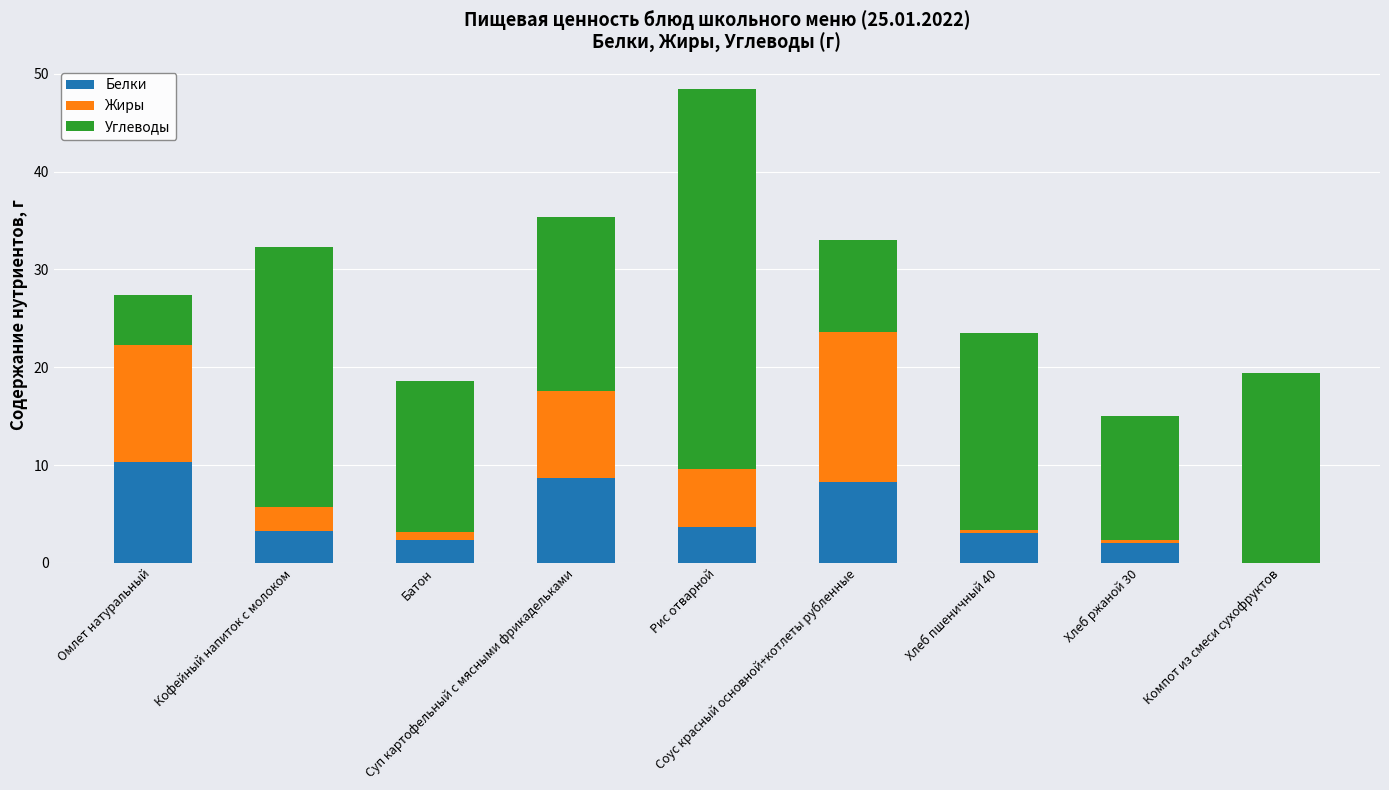

Where does the Углеводы series first go above 17?

Кофейный напиток с молоком